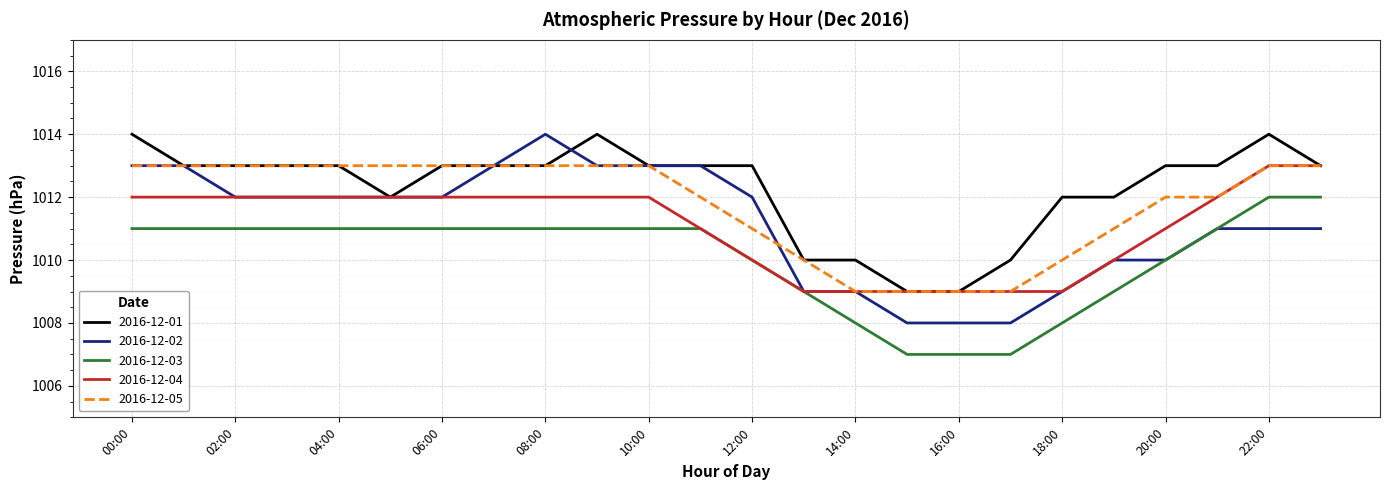

Which series has the largest total across all categories?

2016-12-01